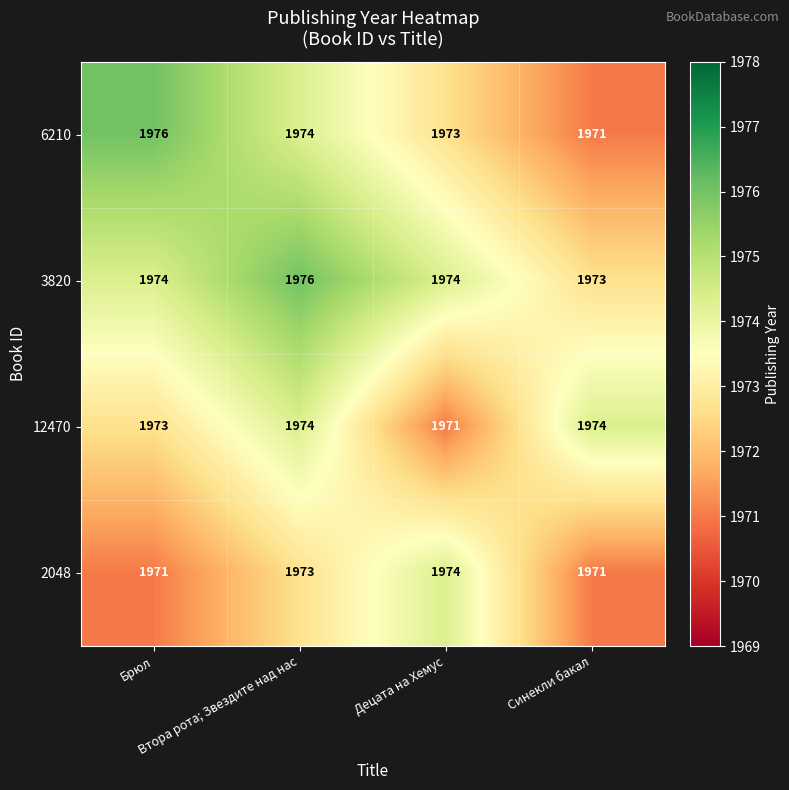

At which category is the sum across all series the highest?

Втора рота; Звездите над нас